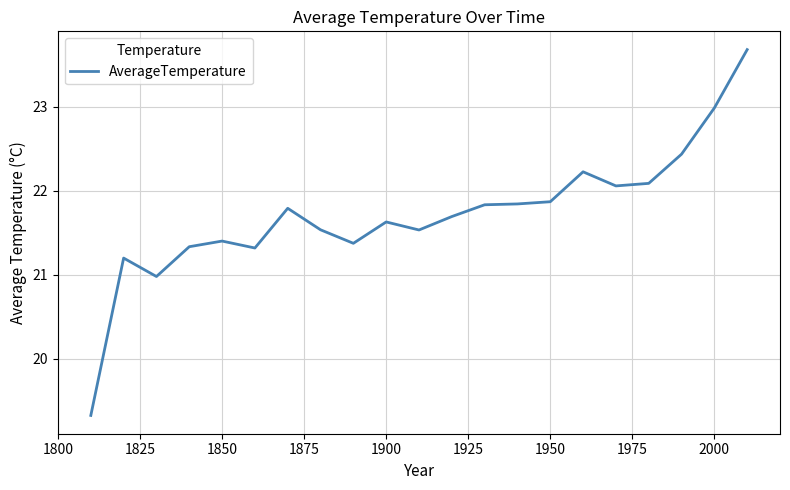

What is the greatest value displayed?

23.7